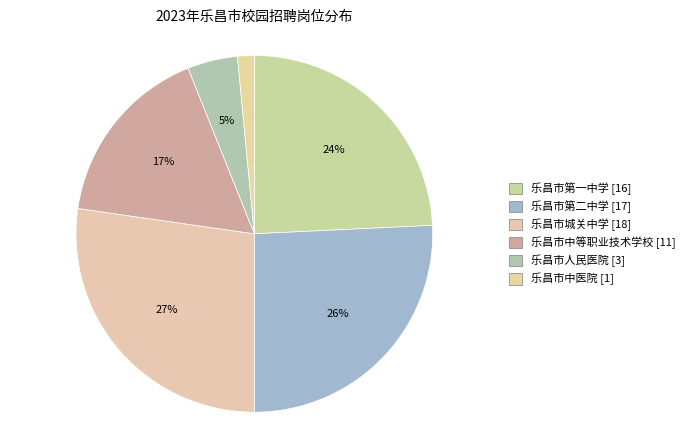

To the nearest percent, what is the combined percentage of 乐昌市中等职业技术学校 and 乐昌市第一中学?

41%